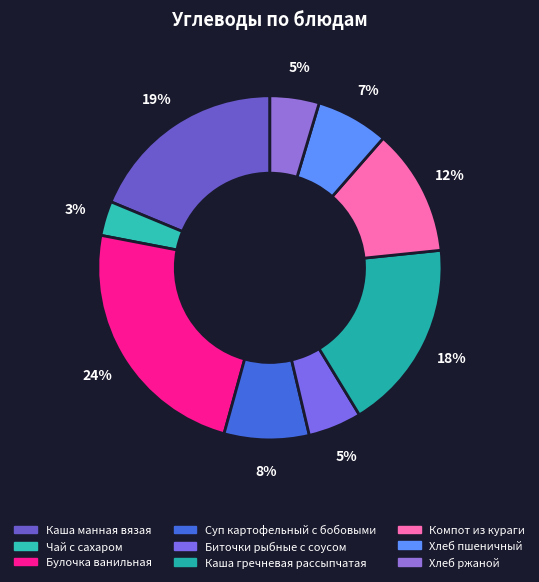

To the nearest percent, what portion does Чай с сахаром represent?

3%